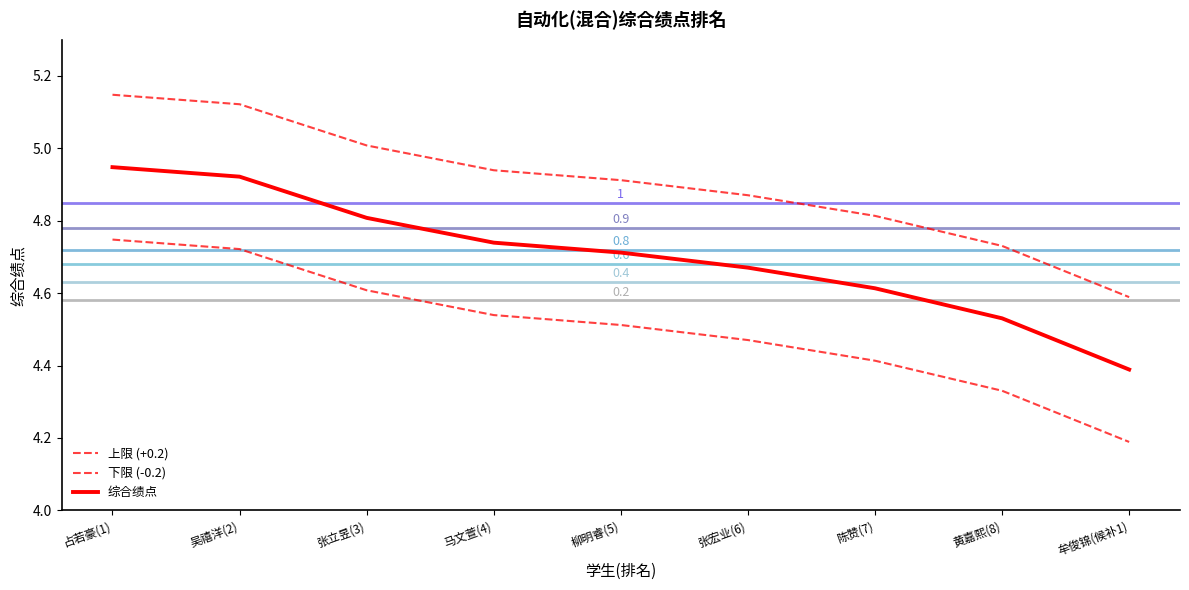

Which series has the largest total across all categories?

上限 (+0.2)